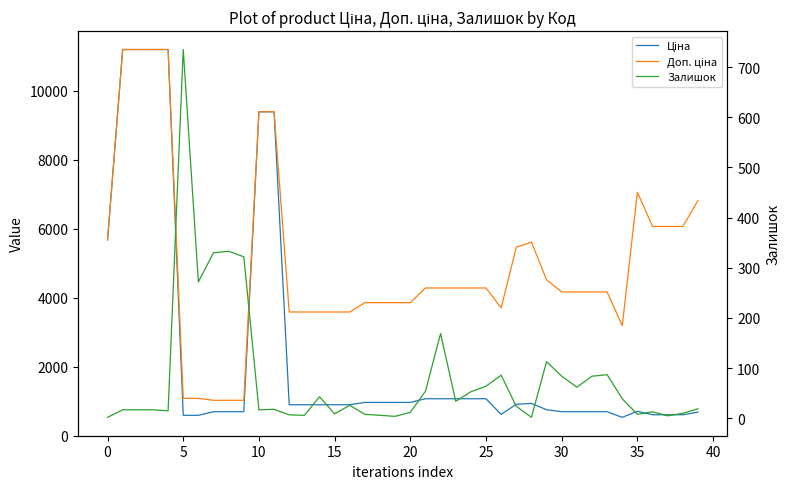

List the series in order of their peak value, lowest first.

Залишок, Ціна, Доп. ціна